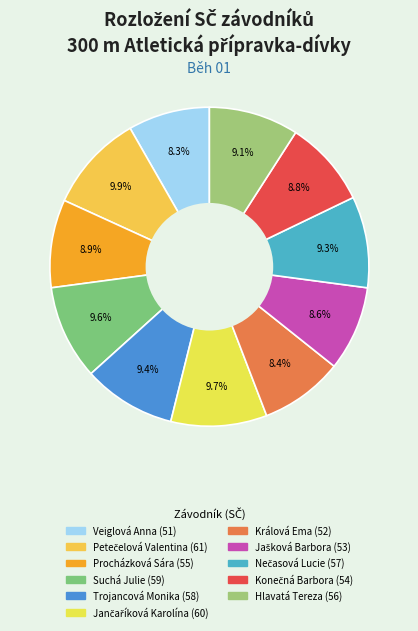

What percentage is NOT represented by Nečasová Lucie?

90.7%